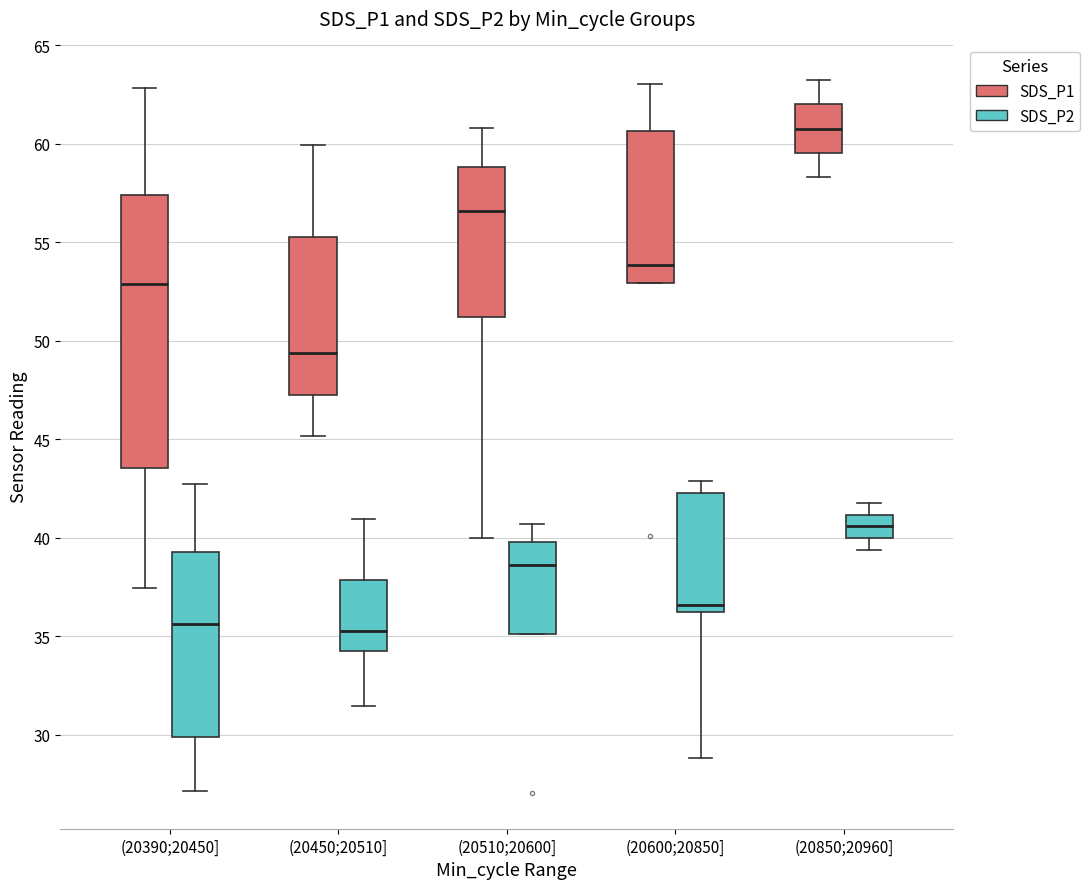

Reading left to right, transcribe this box plot: for each box, give where its median line is, the range the box spans, and where its two whiskers end, as read against the y-axis. The values are not printed on the chart, so give them approximately, as read against the axis.

(20390;20450] (SDS_P1): median 53.0, box 43.5 to 57.5, whiskers 37.5 to 63.0
(20390;20450] (SDS_P2): median 35.5, box 30.0 to 39.5, whiskers 27.0 to 43.0
(20450;20510] (SDS_P1): median 49.5, box 47.5 to 55.0, whiskers 45.0 to 60.0
(20450;20510] (SDS_P2): median 35.5, box 34.0 to 38.0, whiskers 31.5 to 41.0
(20510;20600] (SDS_P1): median 56.5, box 51.0 to 59.0, whiskers 40.0 to 61.0
(20510;20600] (SDS_P2): median 38.5, box 35.0 to 40.0, whiskers 35.0 to 40.5
(20600;20850] (SDS_P1): median 54.0, box 53.0 to 60.5, whiskers 53.0 to 63.0
(20600;20850] (SDS_P2): median 36.5, box 36.0 to 42.5, whiskers 29.0 to 43.0
(20850;20960] (SDS_P1): median 61.0, box 59.5 to 62.0, whiskers 58.5 to 63.0
(20850;20960] (SDS_P2): median 40.5, box 40.0 to 41.0, whiskers 39.5 to 42.0